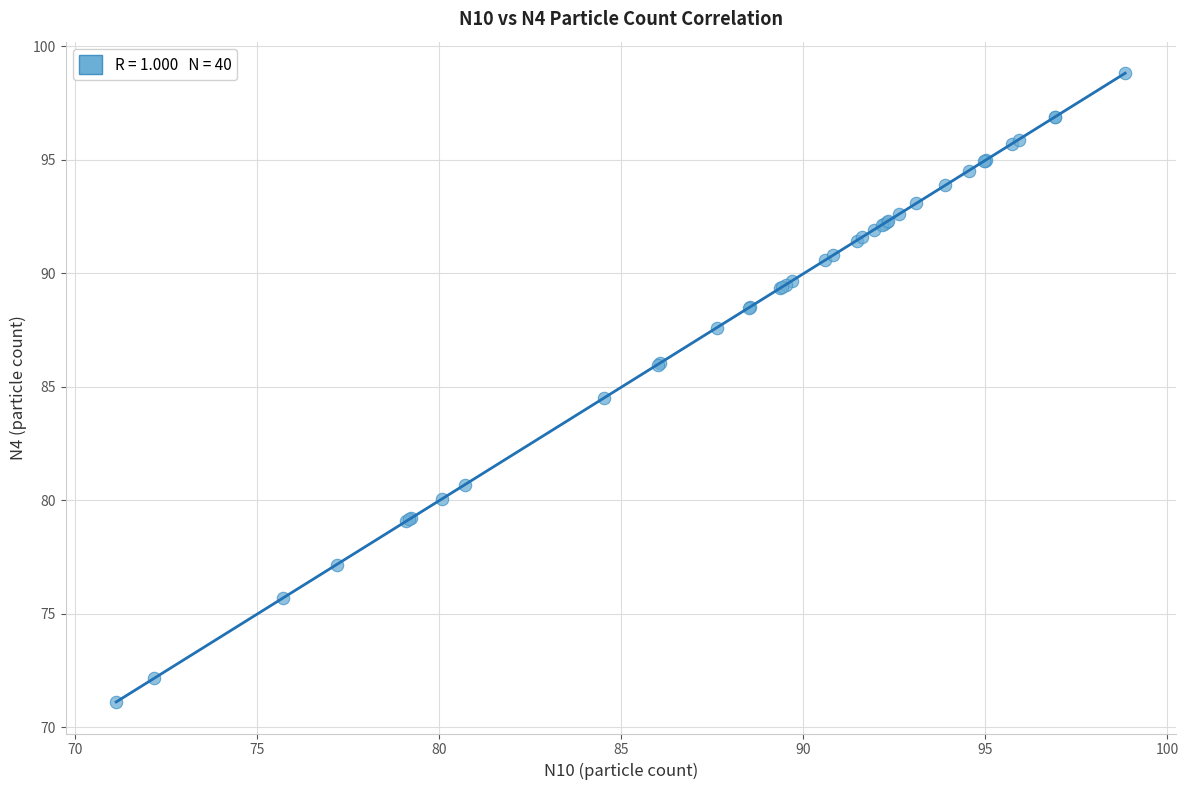

What Y value in the scatter plot is closest to 84?

84.5